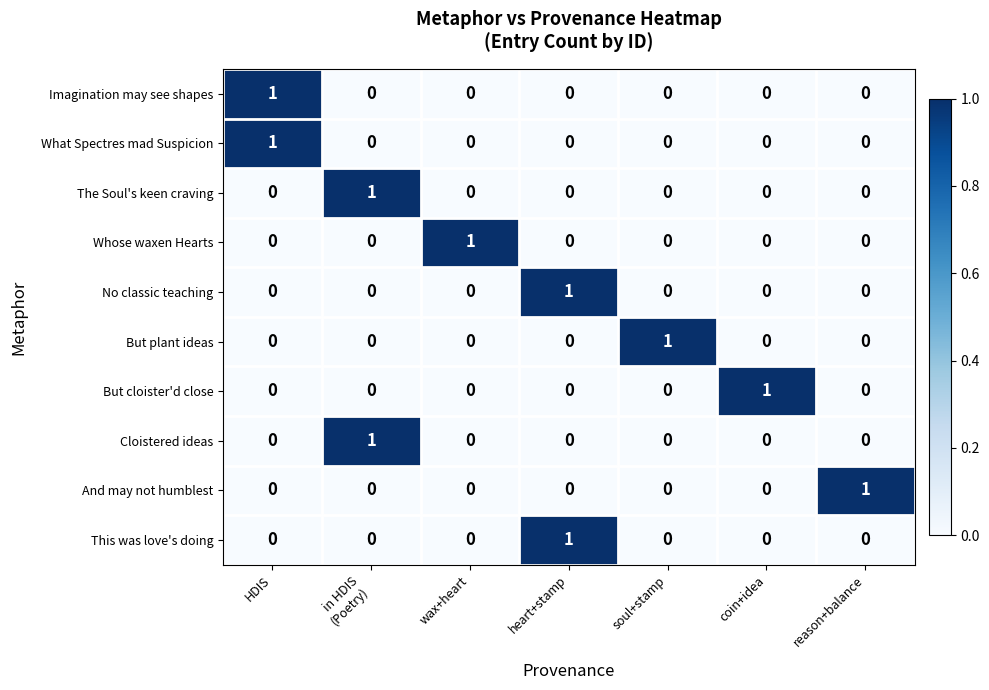

At how many categories does at least one series exceed 0?

7